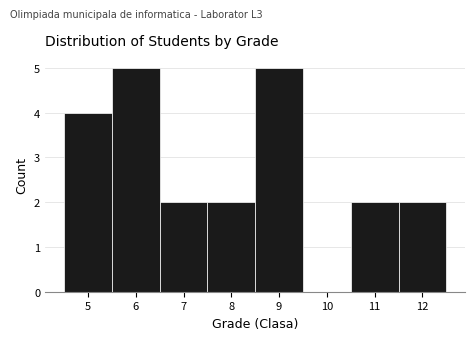

Reading left to right, transcribe this chart: for each bar, give the range it covers on the x-axis and its height. The values are not printed on the chart, so give them approximately, as read against the axis.

4.5 to 5.5: 4
5.5 to 6.5: 5
6.5 to 7.5: 2
7.5 to 8.5: 2
8.5 to 9.5: 5
9.5 to 10.5: 0
10.5 to 11.5: 2
11.5 to 12.5: 2